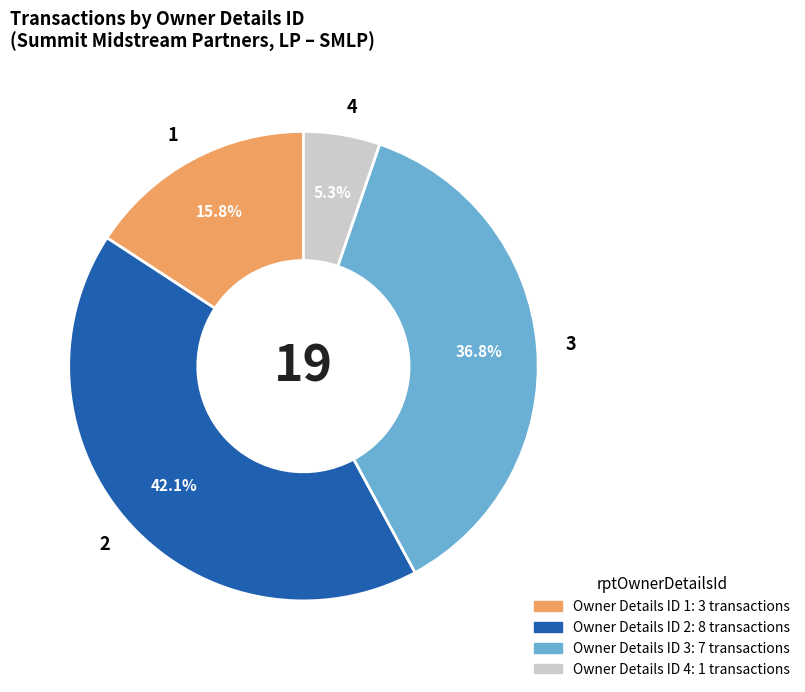

Is the sum of 2 and 3 greater than half?

Yes